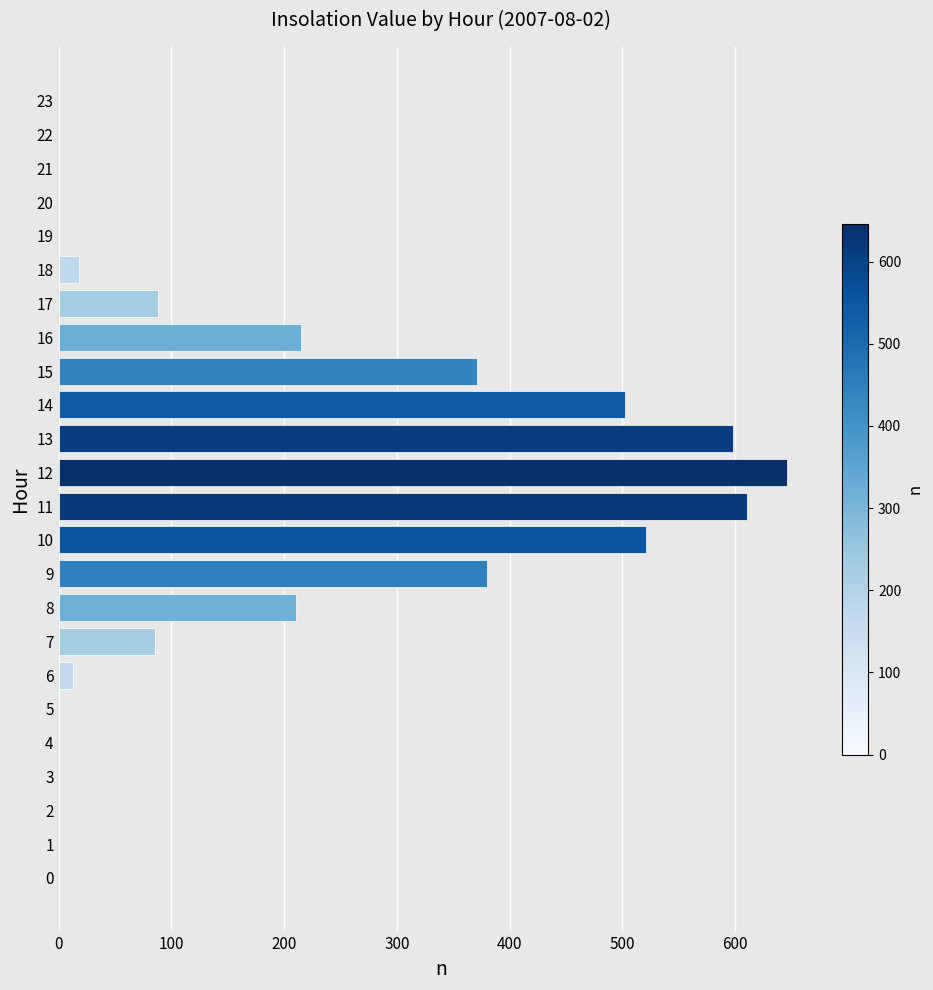

Reading bottom to top, list all the values displayed in this chart.

0=0.0	1=0.0	2=0.0	3=0.0	4=0.0	5=0.0	6=12.5	7=85.3	8=210.7	9=380.2	10=520.6	11=610.4	12=645.8	13=598.3	14=502.1	15=370.9	16=215.4	17=88.6	18=18.2	19=0.0	20=0.0	21=0.0	22=0.0	23=0.0